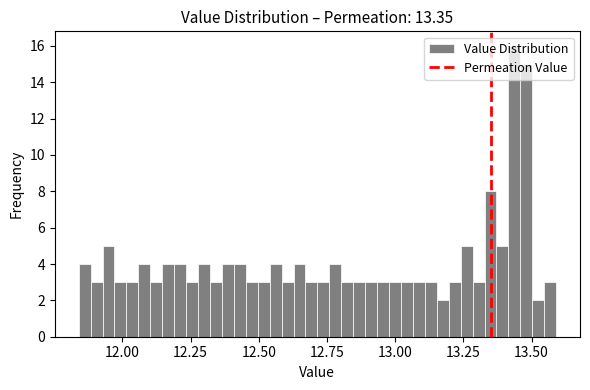

Around what value on the x-axis is the tallest bar? Give the approximate position of its centre, as read against the axis.

13.45